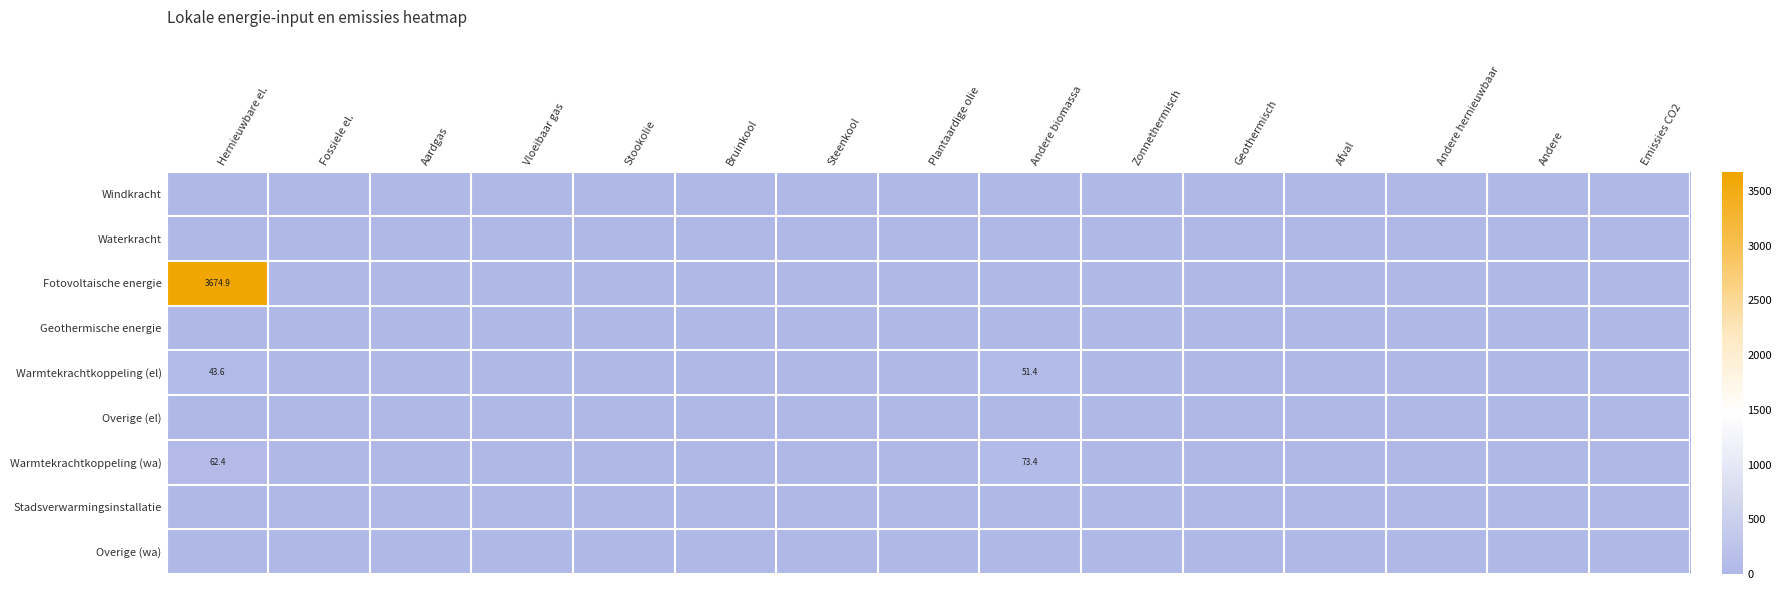

What is the difference between the second highest and second lowest values in the Warmtekrachtkoppeling (el) series?

43.6